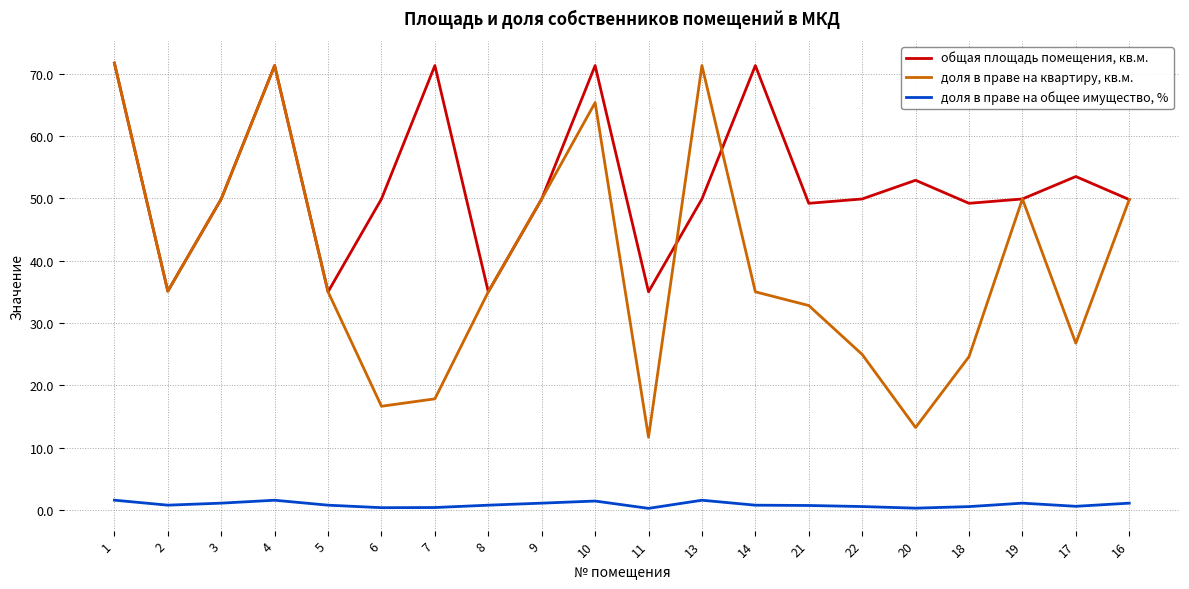

Between 22 and 20, which series saw the biggest shift?

доля в праве на квартиру, кв.м.